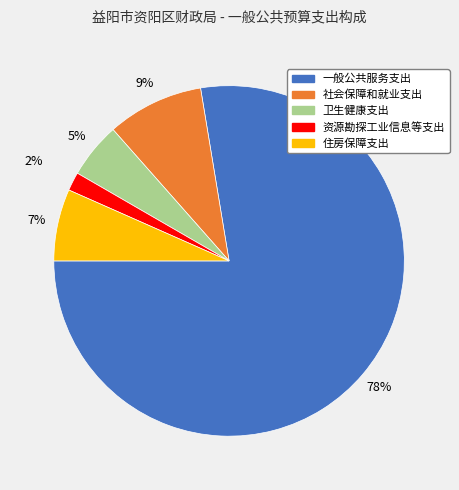

What is the largest slice in the pie chart?

一般公共服务支出